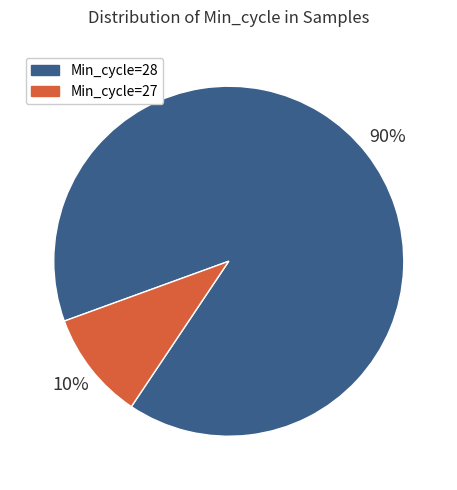

What is the largest slice in the pie chart?

Min_cycle=28